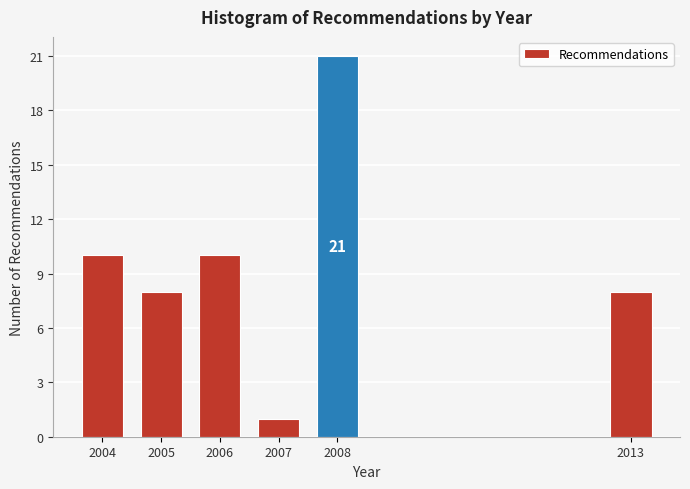

Reading left to right, what are all the values shown in this chart?

10	8	10	1	21	8